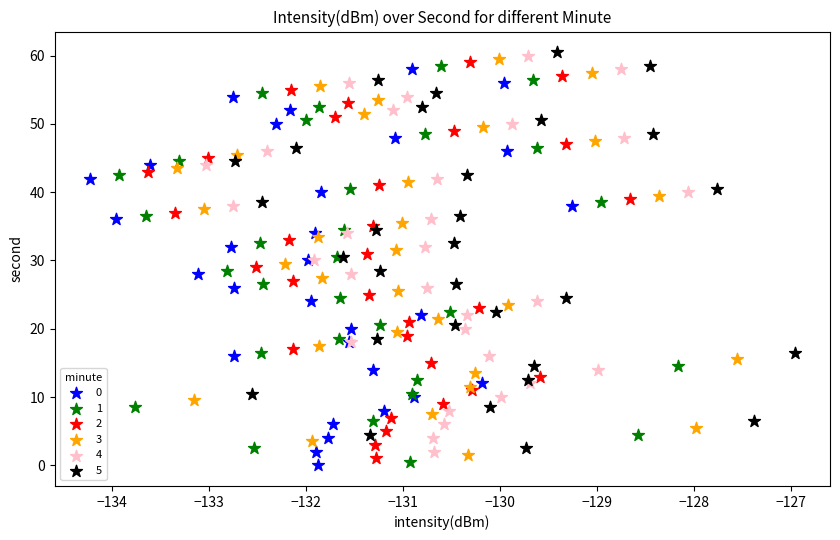

What are all the series names shown in the legend?

0, 1, 2, 3, 4, 5